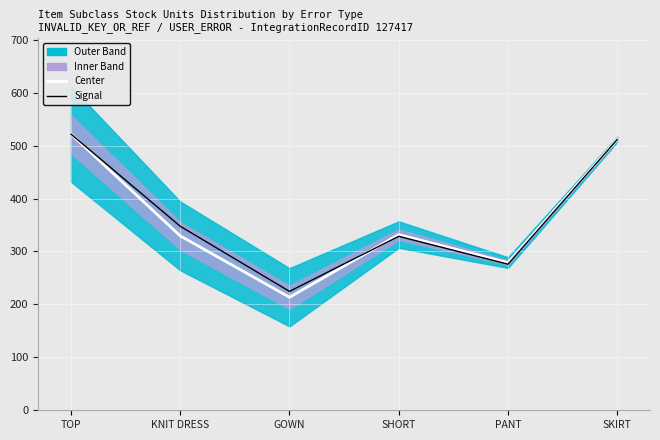

Is it true that Signal equals 521.8 at TOP?

True